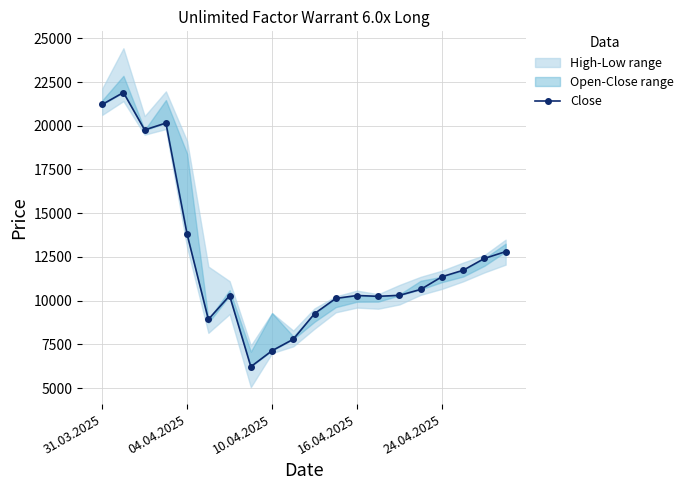

What is the value of the 5th point from the left?

13785